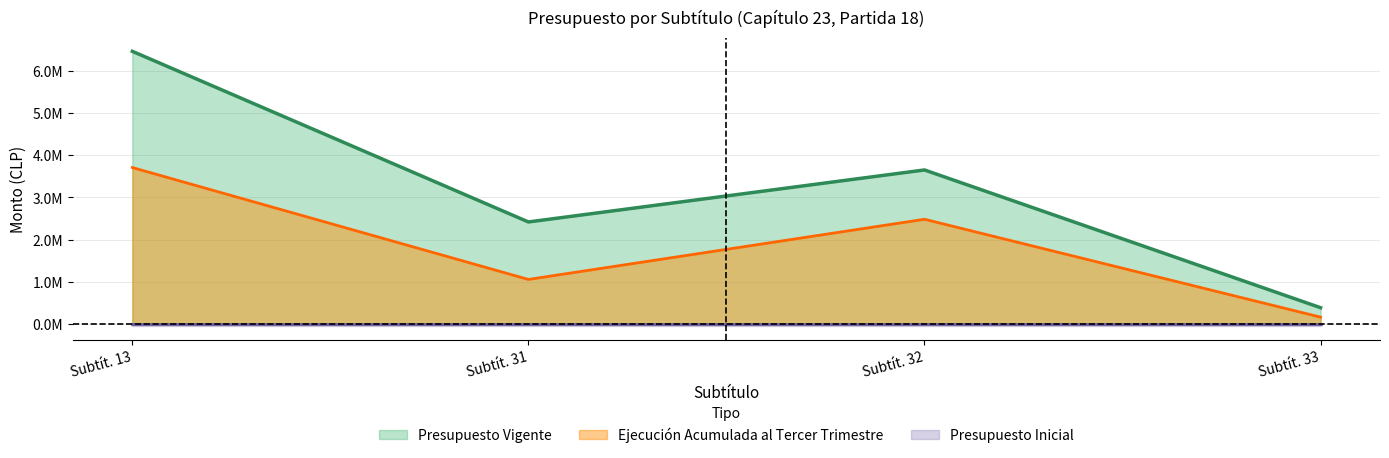

At which label is Presupuesto Vigente closest to 3424973?

Subtít. 32